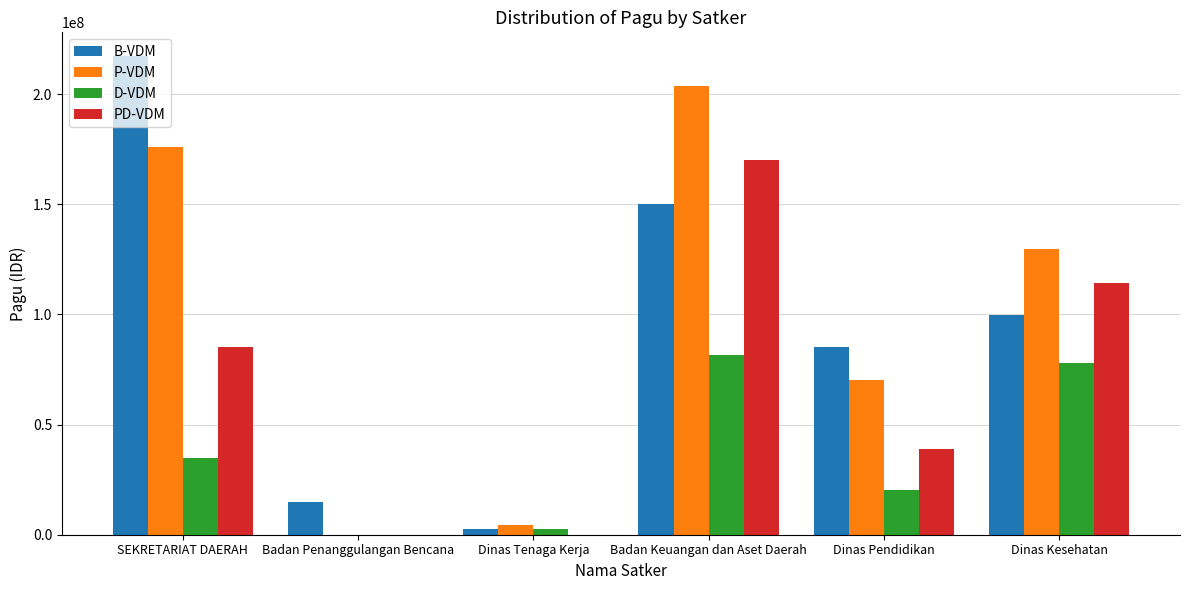

How many PD-VDM values are between 0 and 114296000?

5